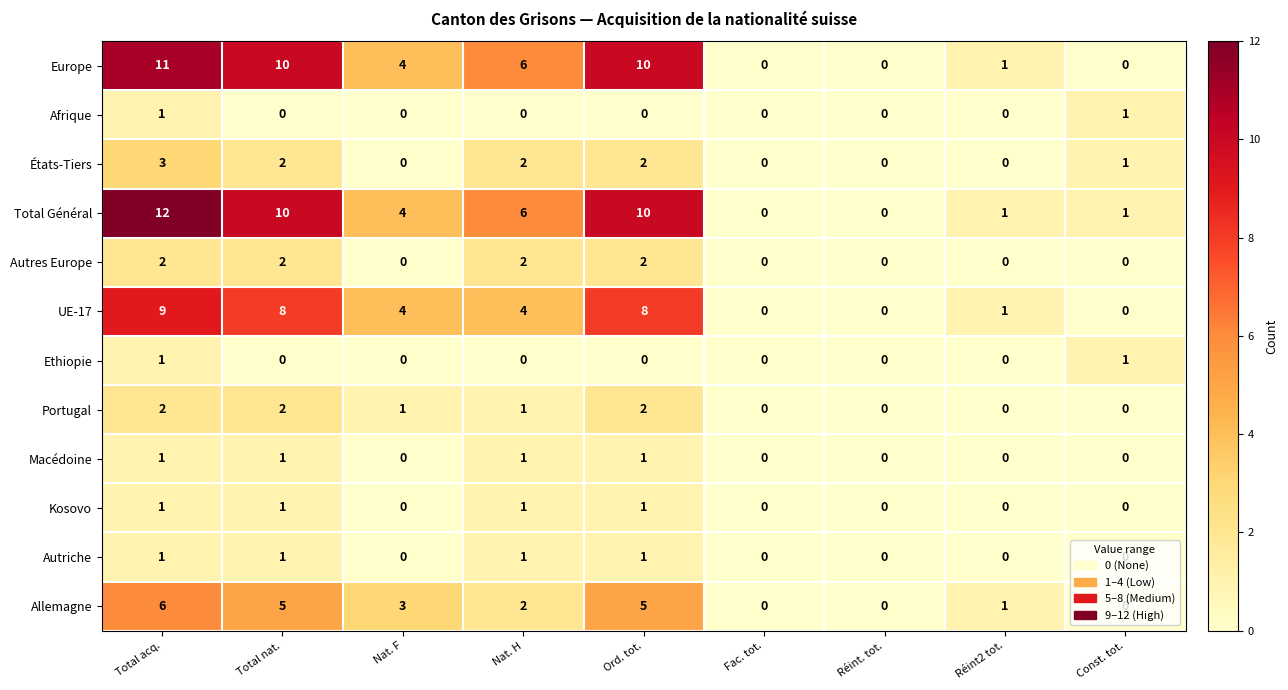

Which series has the widest spread of values?

Total Général